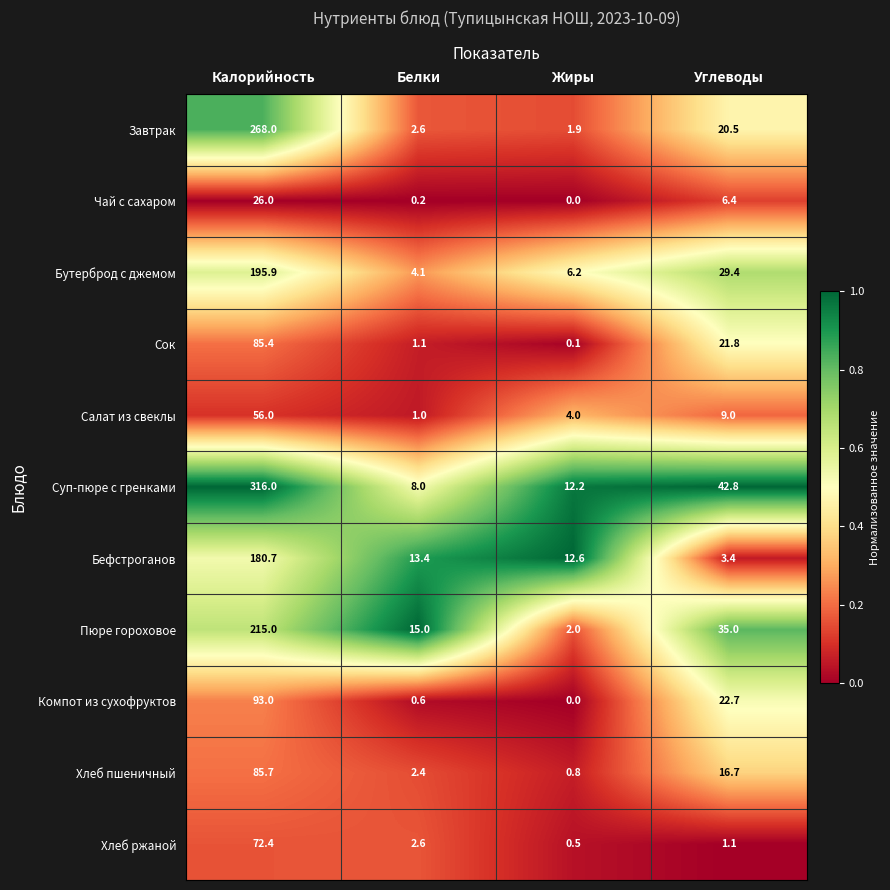

What is the difference between the maximum and second lowest values in the Салат из свеклы series?

52.0